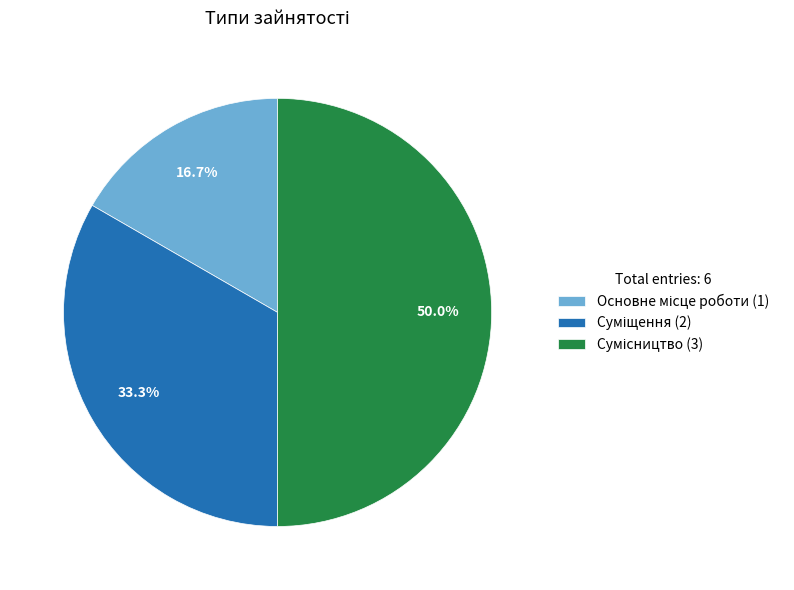

How many slices are in this pie chart?

3